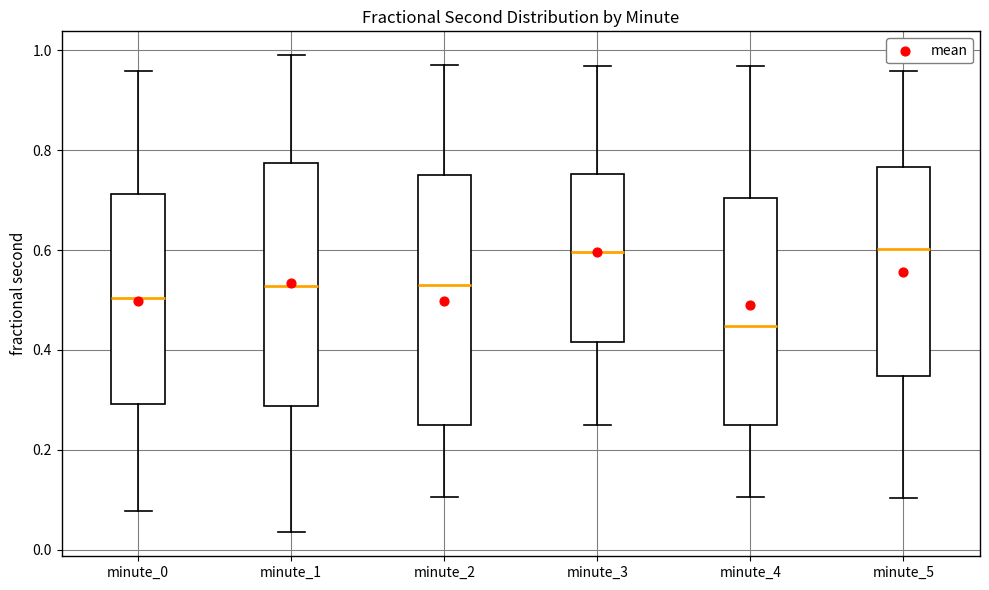

Where does the upper whisker of the box for minute_1 end on the y-axis? The values are not printed on the chart, so give them approximately, as read against the axis.

1.00